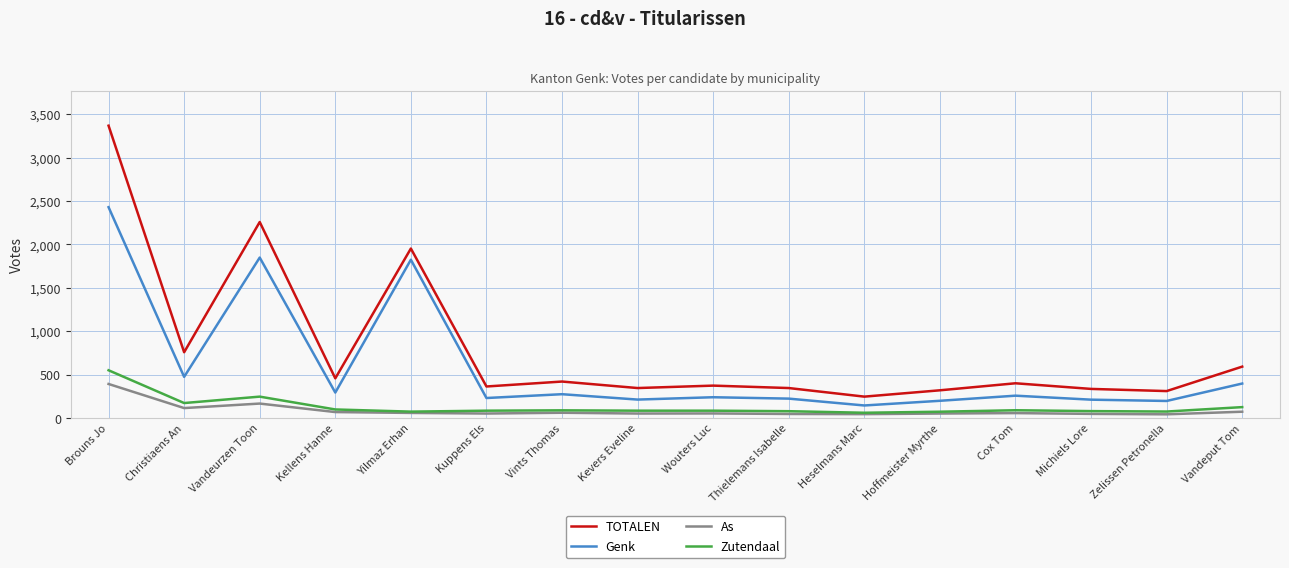

At which label does Genk first exceed 256?

Brouns Jo